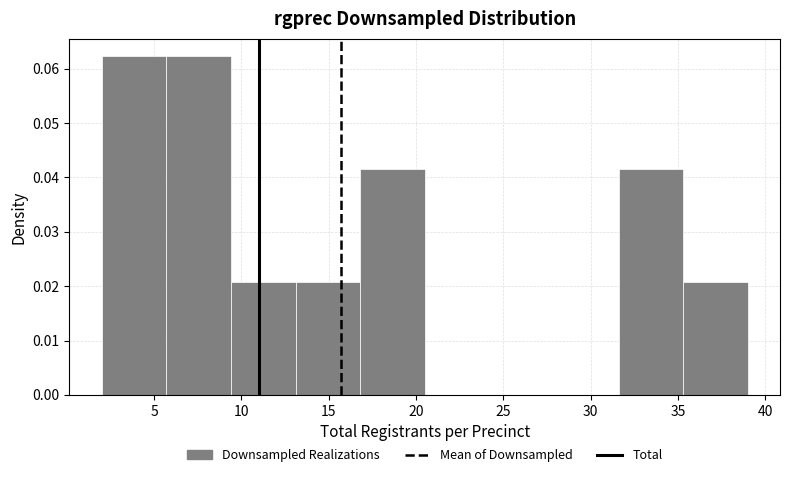

Reading left to right, transcribe this chart: for each bar, give the range it covers on the x-axis and its height. Neither the bar edges nor the heights are printed on the chart, so give them approximately, as read against the axes.

2.0 to 5.7: 0.062
5.7 to 9.4: 0.062
9.4 to 13.1: 0.021
13.1 to 16.8: 0.021
16.8 to 20.5: 0.042
20.5 to 24.2: 0
24.2 to 27.9: 0
27.9 to 31.6: 0
31.6 to 35.3: 0.042
35.3 to 39.0: 0.021